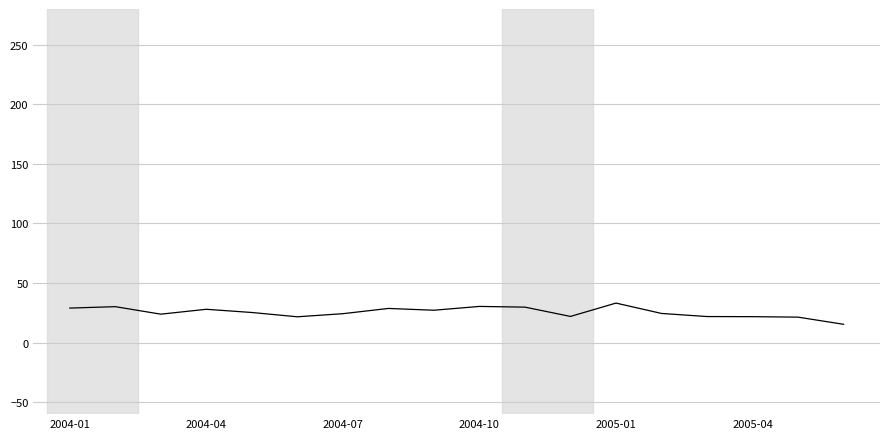

What is the greatest value displayed?

33.2